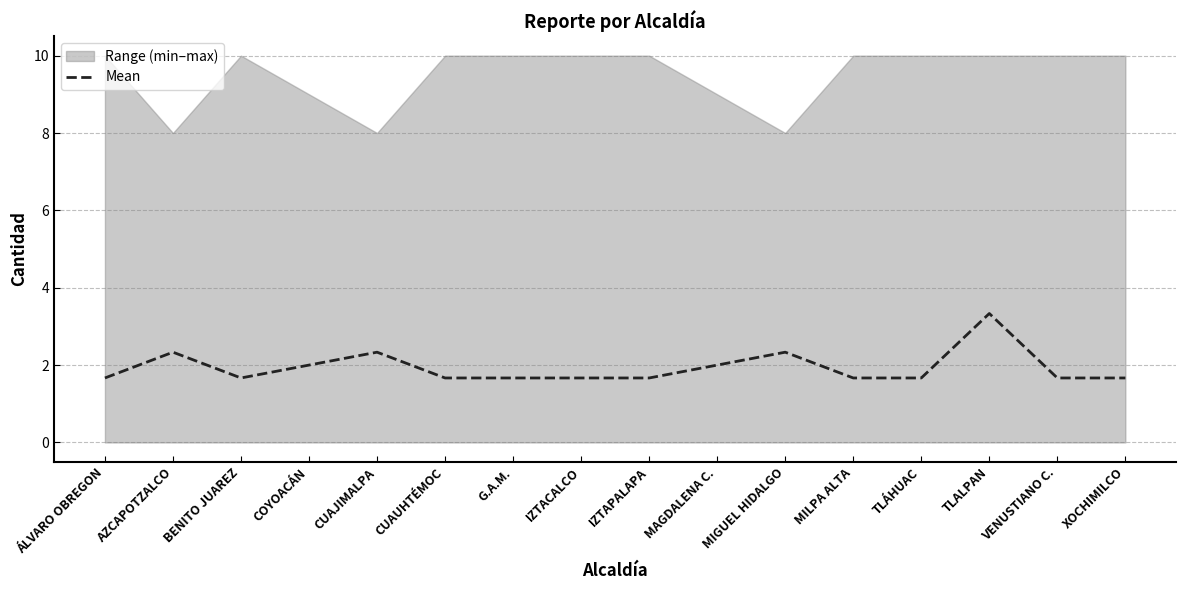

List the labels in order of value, smallest first.

ÁLVARO OBREGON, BENITO JUAREZ, CUAUHTÉMOC, G.A.M., IZTACALCO, IZTAPALAPA, MILPA ALTA, TLÁHUAC, VENUSTIANO C., XOCHIMILCO, COYOACÁN, MAGDALENA C., AZCAPOTZALCO, CUAJIMALPA, MIGUEL HIDALGO, TLALPAN